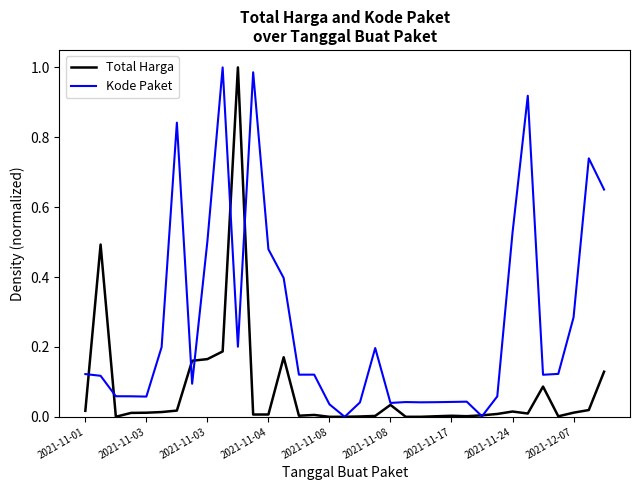

List the series in order of their overall mean, lowest first.

Total Harga, Kode Paket